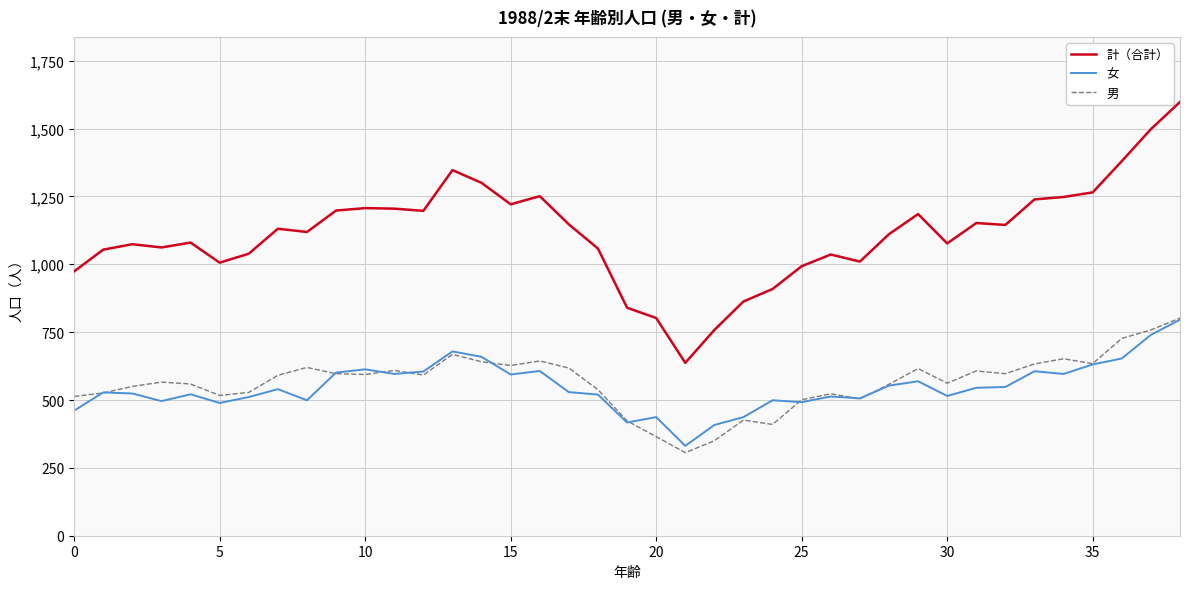

True or false: 計（合計） and 男 cross at least once.

False